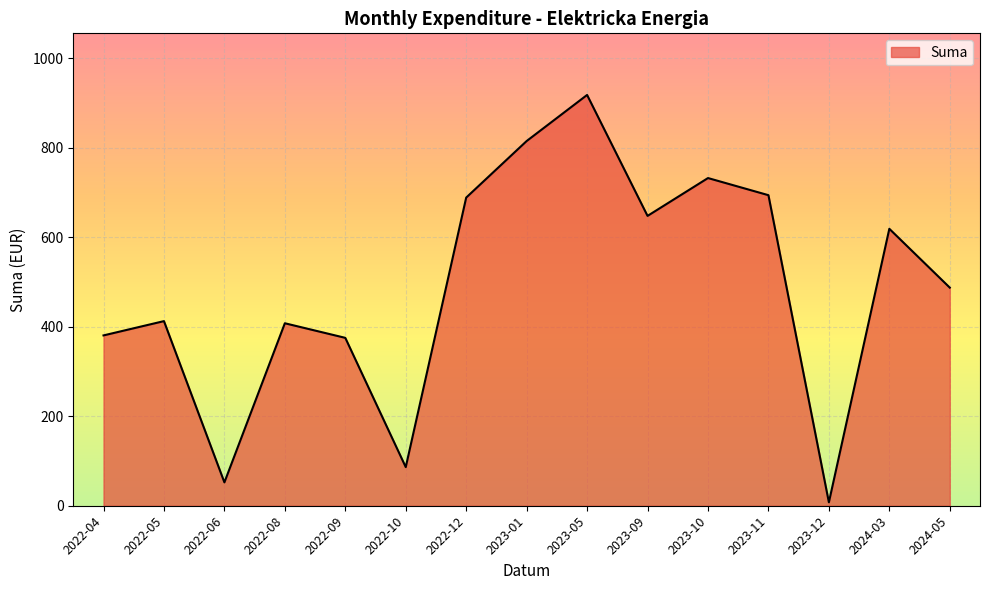

Which category has the lowest value across all series?

2023-12